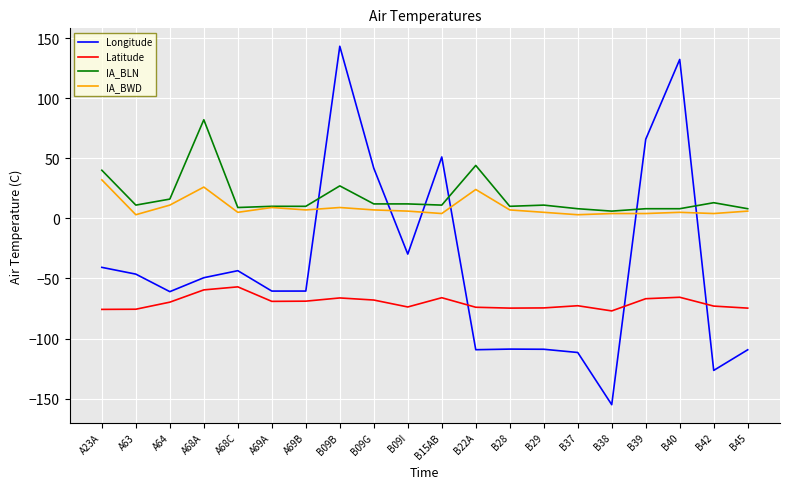

True or false: IA_BLN has more than 1 interior local peaks.

True